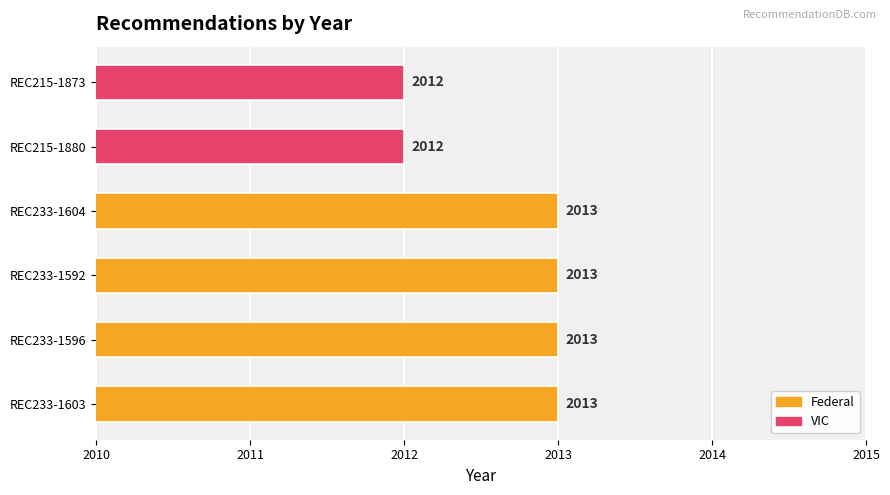

List the labels in order of value, smallest first.

REC215-1880, REC215-1873, REC233-1603, REC233-1596, REC233-1592, REC233-1604